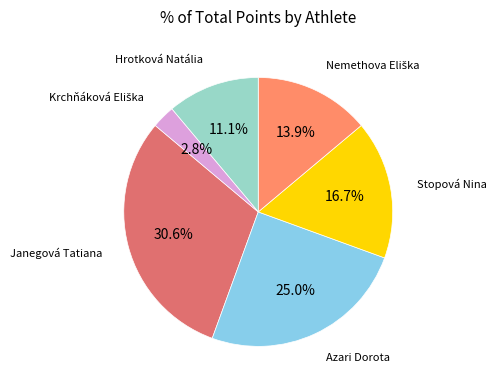

Is there a majority slice in this chart?

No